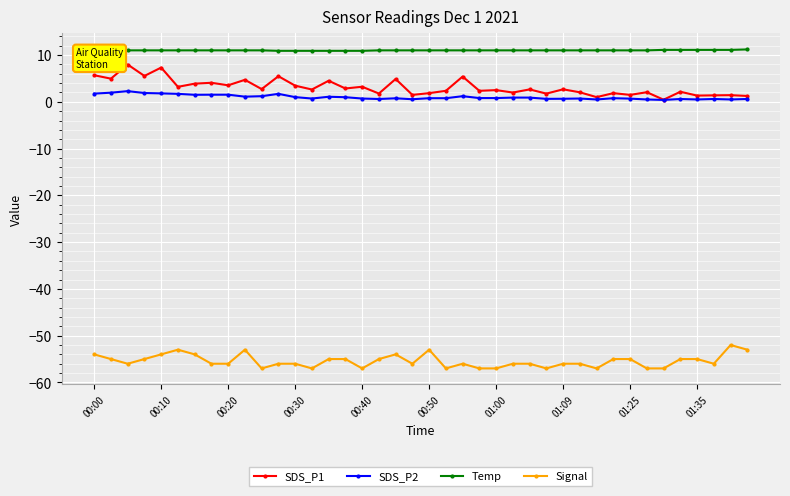

Rank the series by their maximum value, from highest to lowest.

Temp, SDS_P1, SDS_P2, Signal